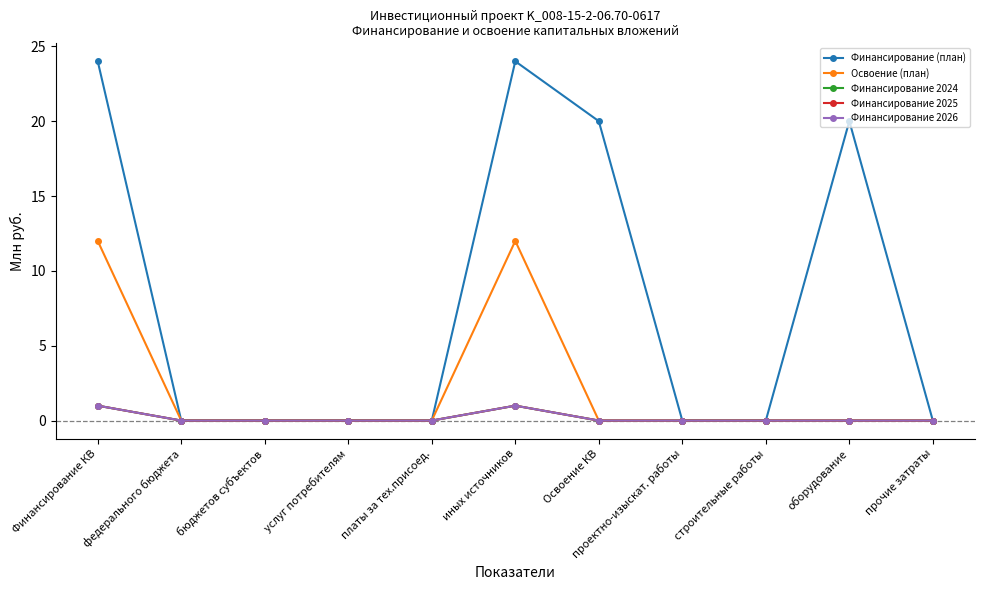

Is this an area chart (filled region under the line)?

No